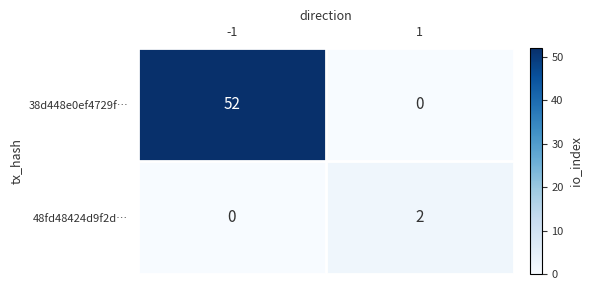

Is it true that 38d448e0ef4729f… equals 52 at -1?

True